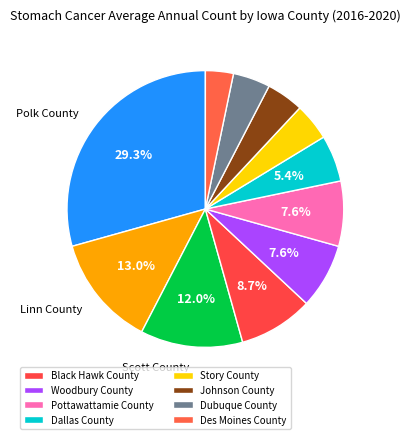

Is there a majority slice in this chart?

No